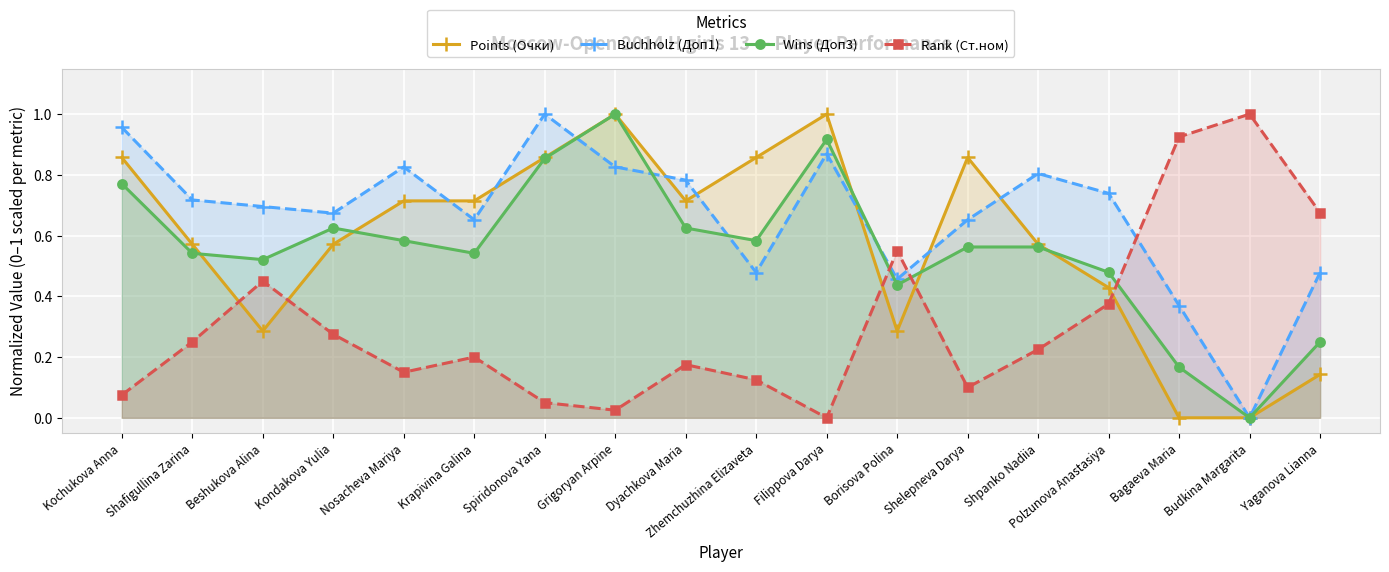

At which category does Buchholz (Доп1) reach its first local valley?

Kondakova Yulia